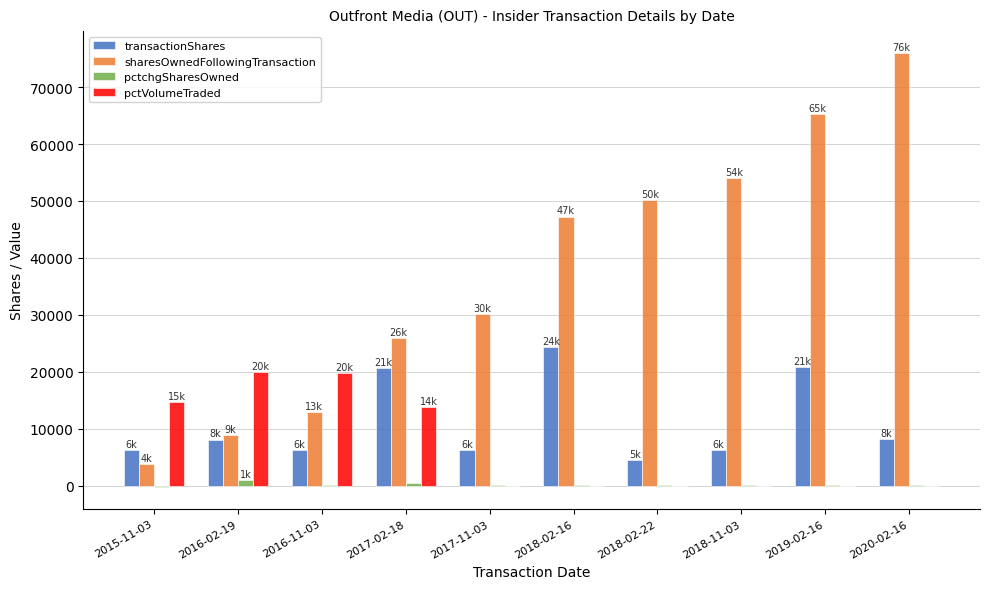

What is the average value of the sharesOwnedFollowingTransaction series?

37434